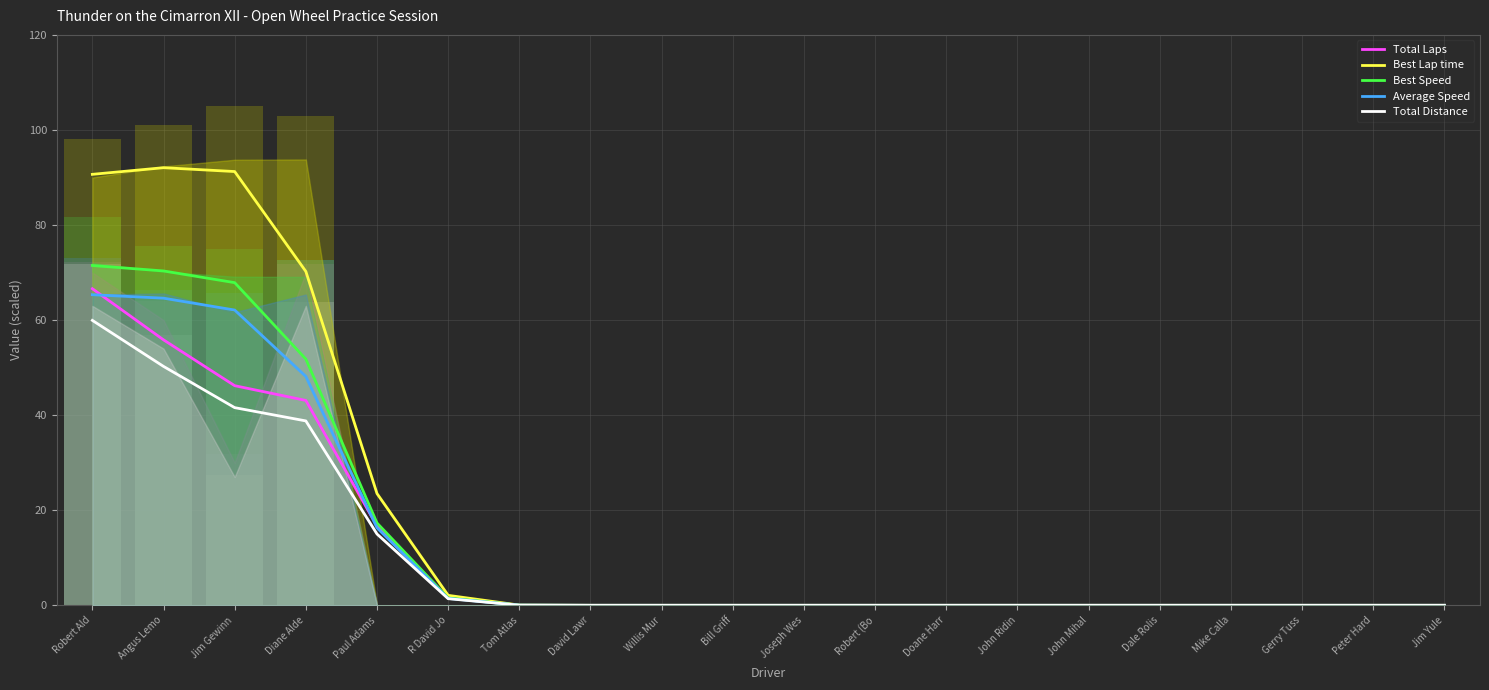

Rank the series at Joseph Wes from highest to lowest value.

Total Laps, Best Lap time, Best Speed, Average Speed, Total Distance